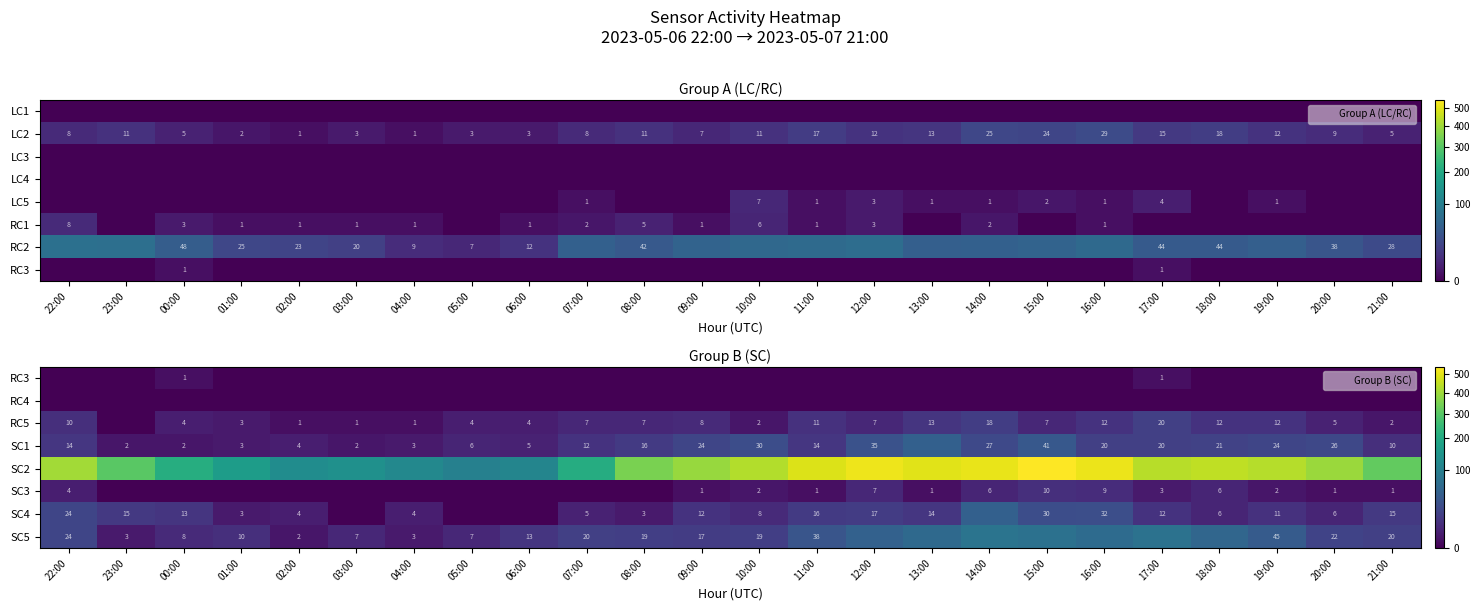

Read the RC5 value at 11:00, to the nearest 5.

10